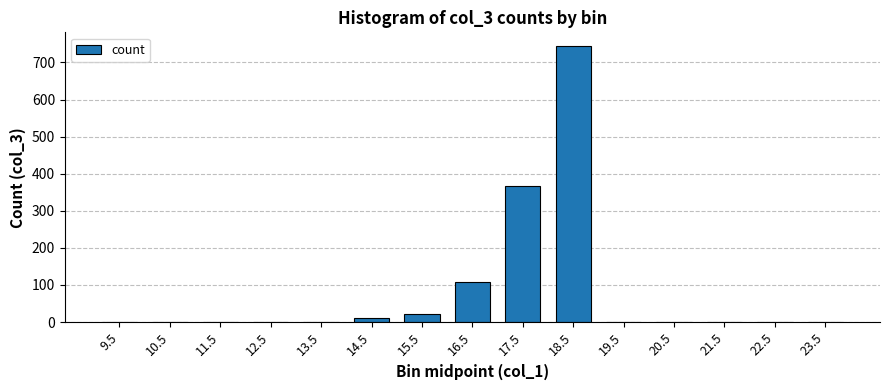

What is the sum of all values?

1252